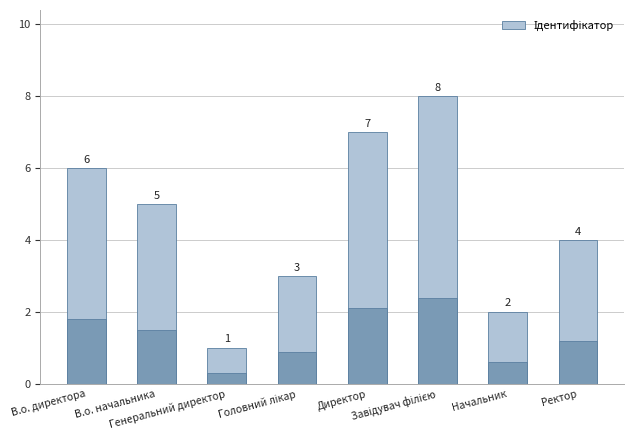

Is it true that the value at В.о. директора is 11?

False